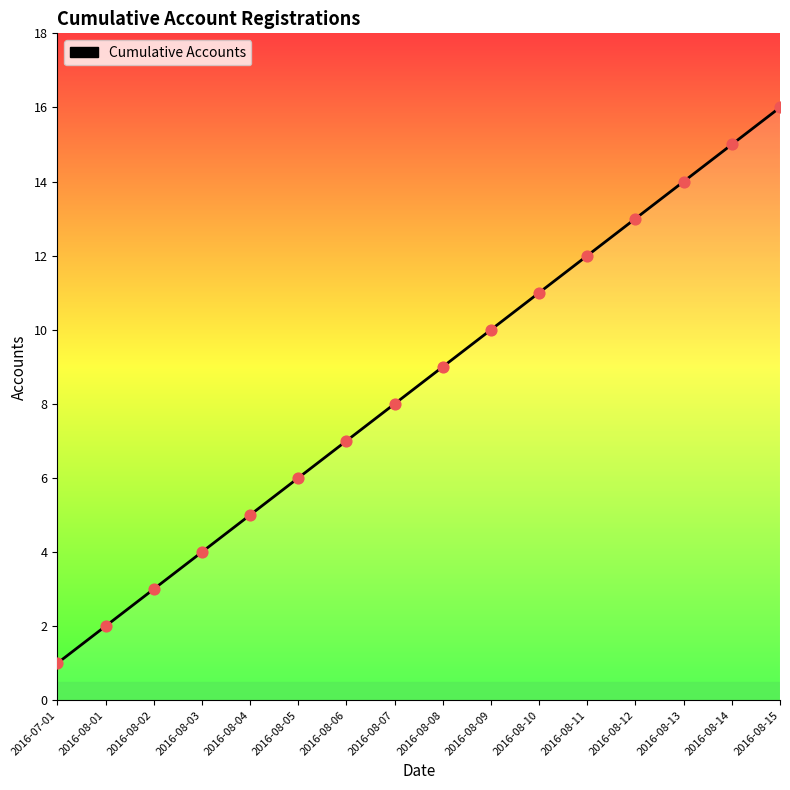

Approximately how many times larger is the value at 2016-08-02 compared to 2016-08-15?

0.2